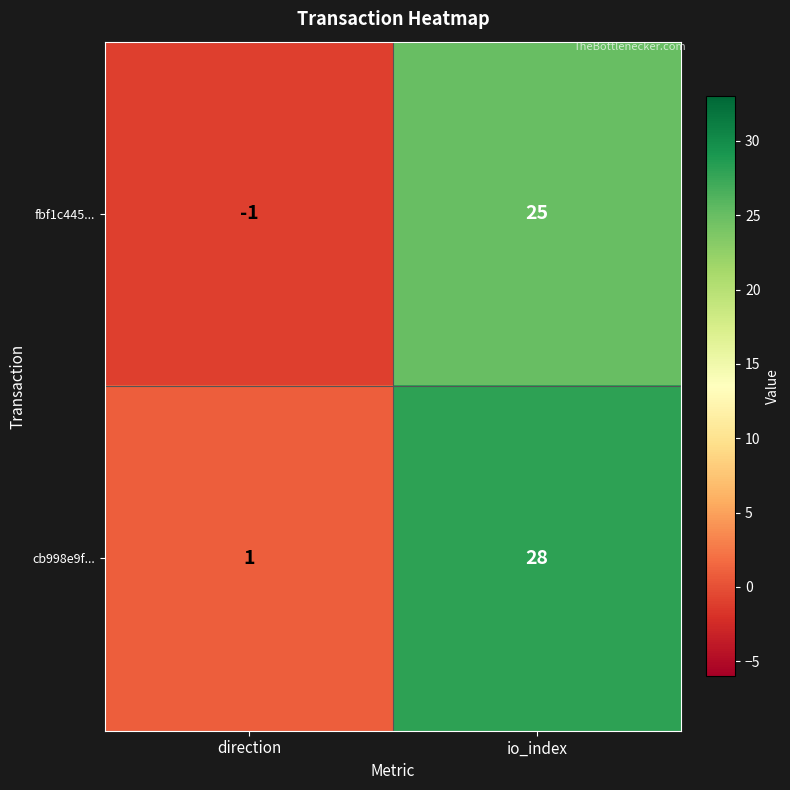

What is the minimum value shown in the chart?

-1